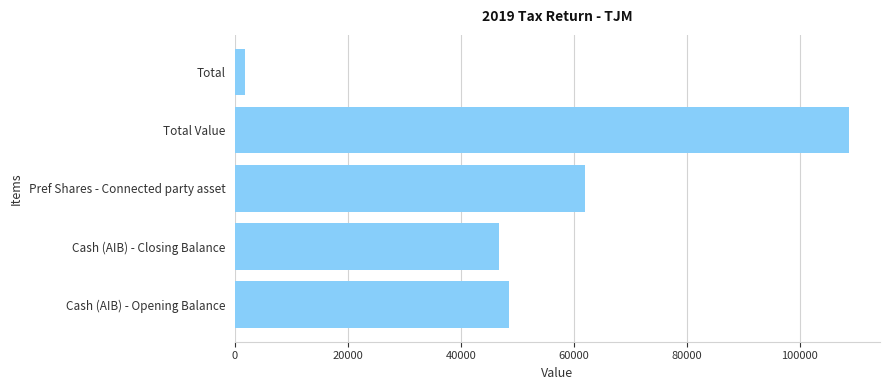

What is the smallest value displayed?

1760.0